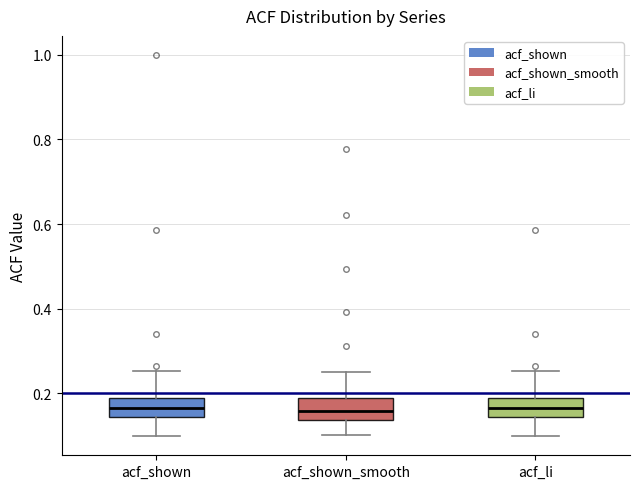

Reading left to right, transcribe this box plot: for each box, give where its median line is, the range the box spans, and where its two whiskers end, as read against the y-axis. The values are not printed on the chart, so give them approximately, as read against the axis.

acf_shown: median 0.16, box 0.14 to 0.18, whiskers 0.10 to 0.26
acf_shown_smooth: median 0.16, box 0.14 to 0.18, whiskers 0.10 to 0.26
acf_li: median 0.16, box 0.14 to 0.18, whiskers 0.10 to 0.26